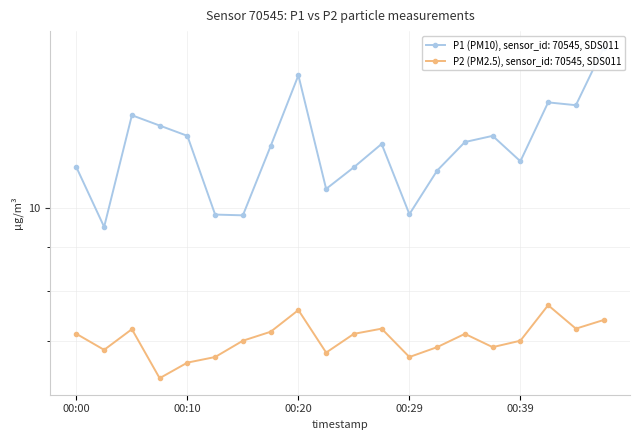

How many interior local valleys does the P1 series have?

6